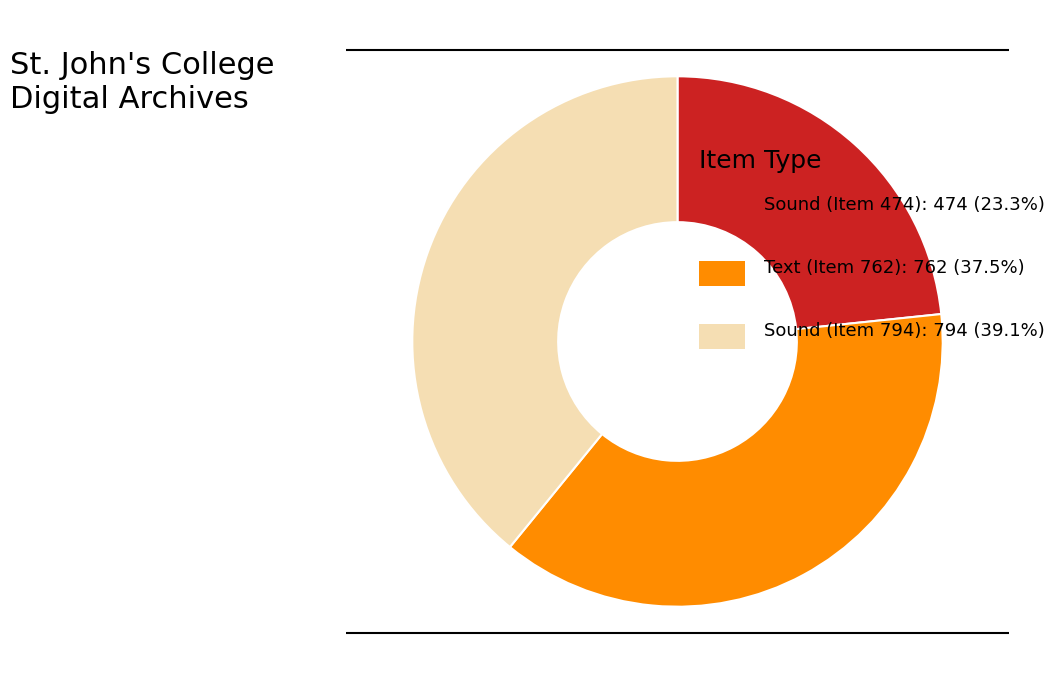

Is there any slice that represents more than half of the pie?

No